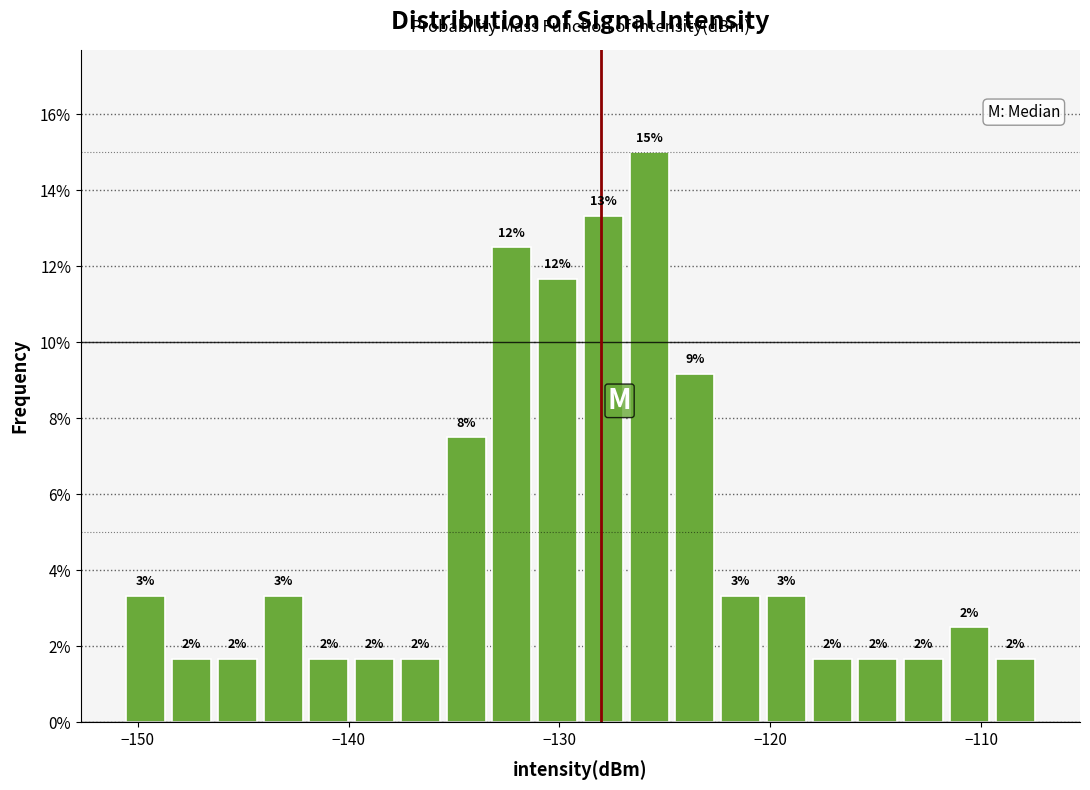

Around what value on the x-axis is the tallest bar? Give the approximate position of its centre, as read against the axis.

-126